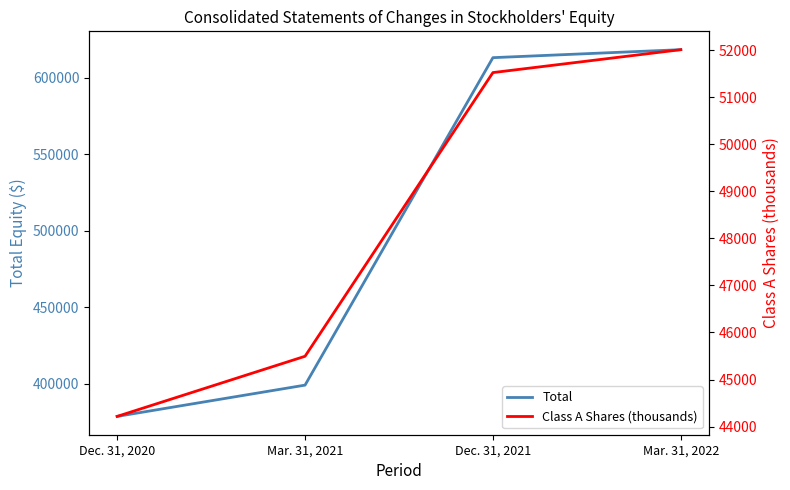

What is the average value of the Total series?

502309